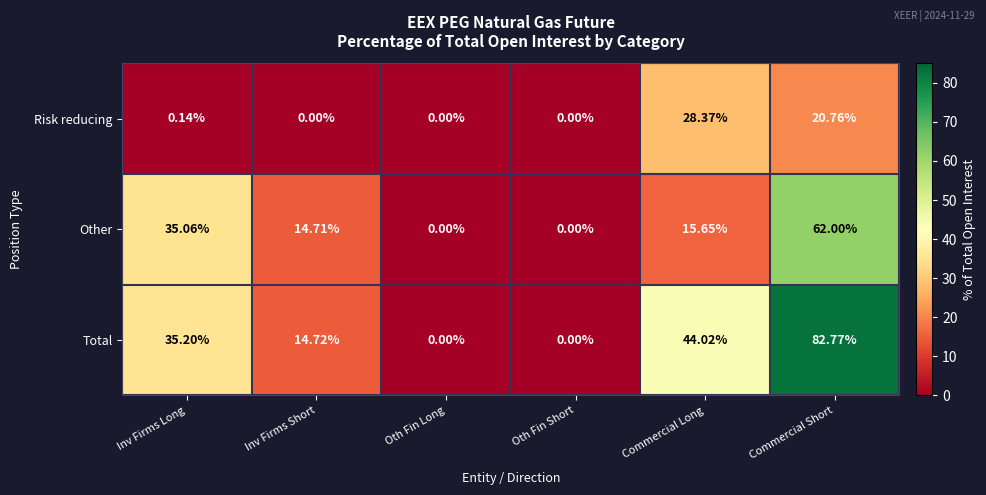

Rank the series by their average value, from highest to lowest.

Total, Other, Risk reducing